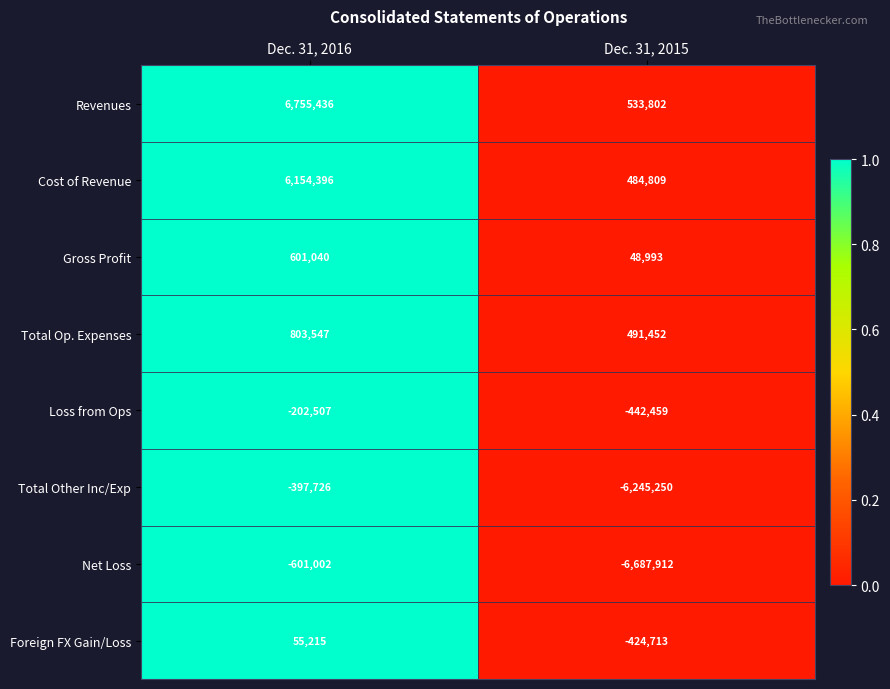

What is the difference between the maximum and minimum values in the Revenues series?

6221634